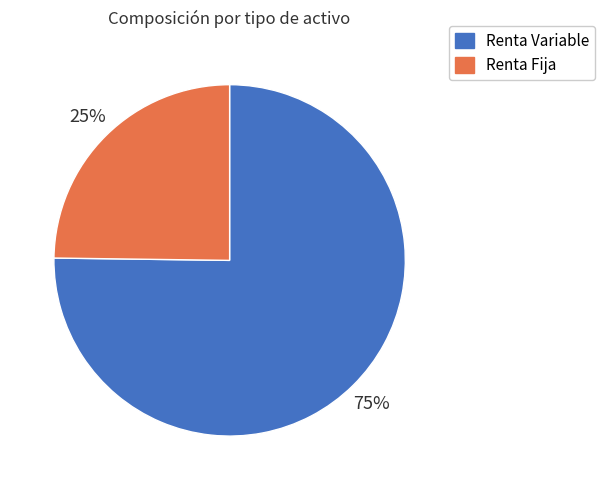

To the nearest percent, what is the difference between the largest and smallest slice percentages?

50%